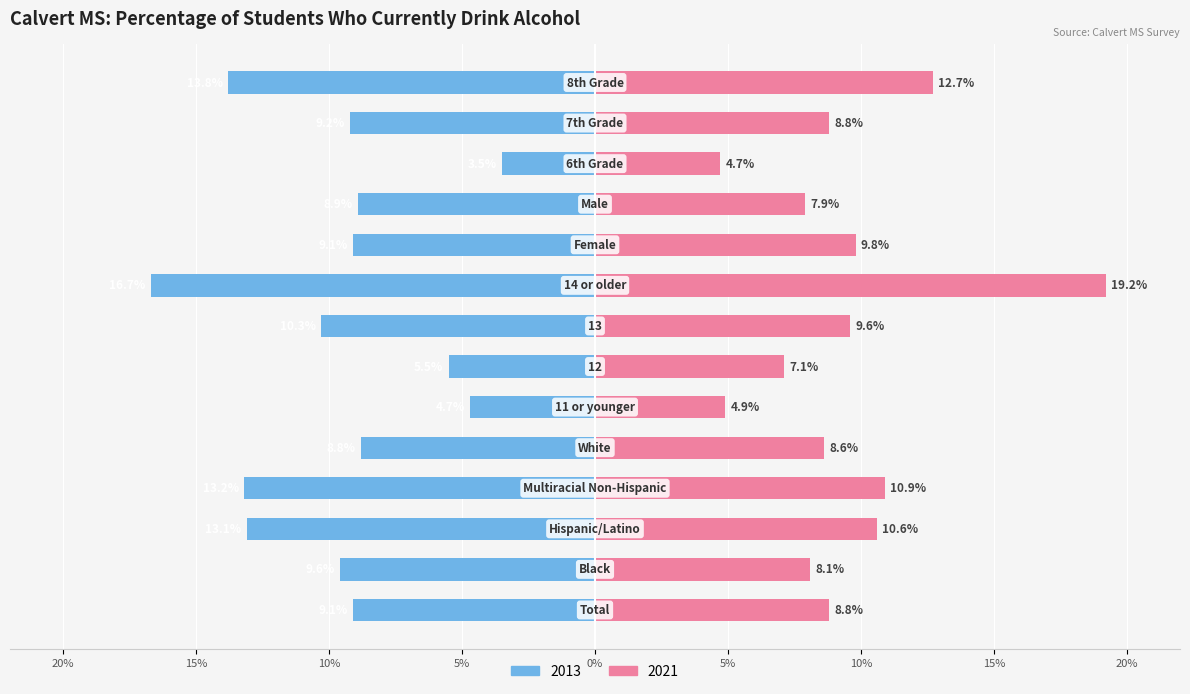

Rank the categories by 2021 value from highest to lowest.

14 or older, 8th Grade, Multiracial Non-Hispanic, Hispanic/Latino, Female, 13, Total, 7th Grade, White, Black, Male, 12, 11 or younger, 6th Grade